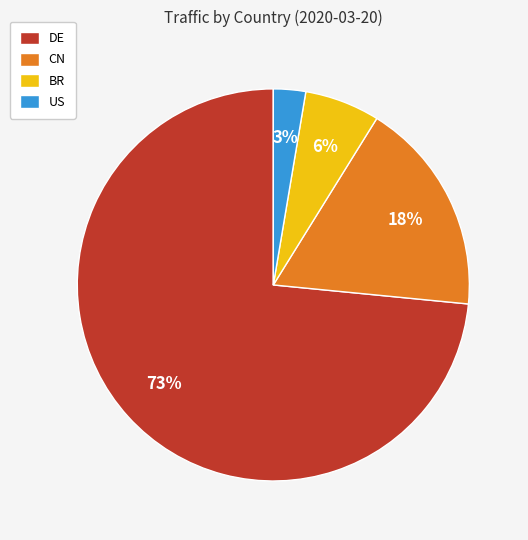

To the nearest percent, what percentage of the pie is US?

3%